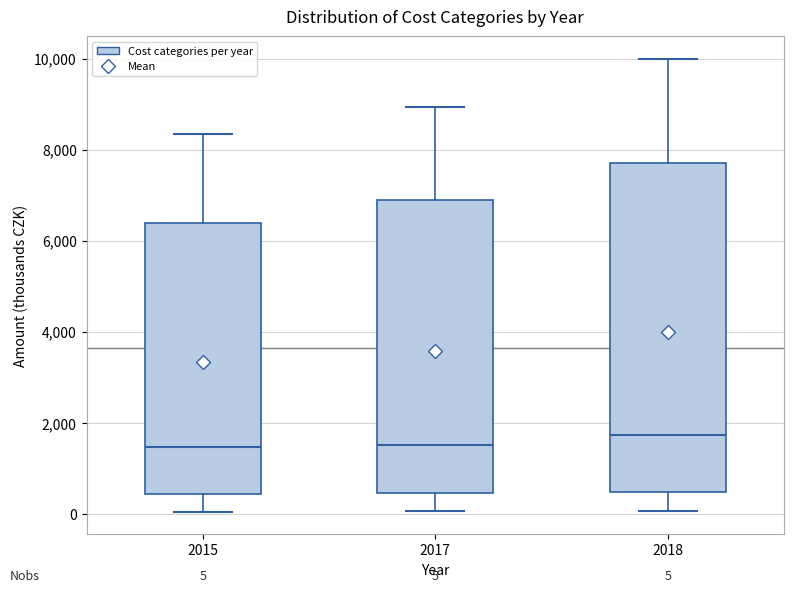

Which box has the highest median line?

2018